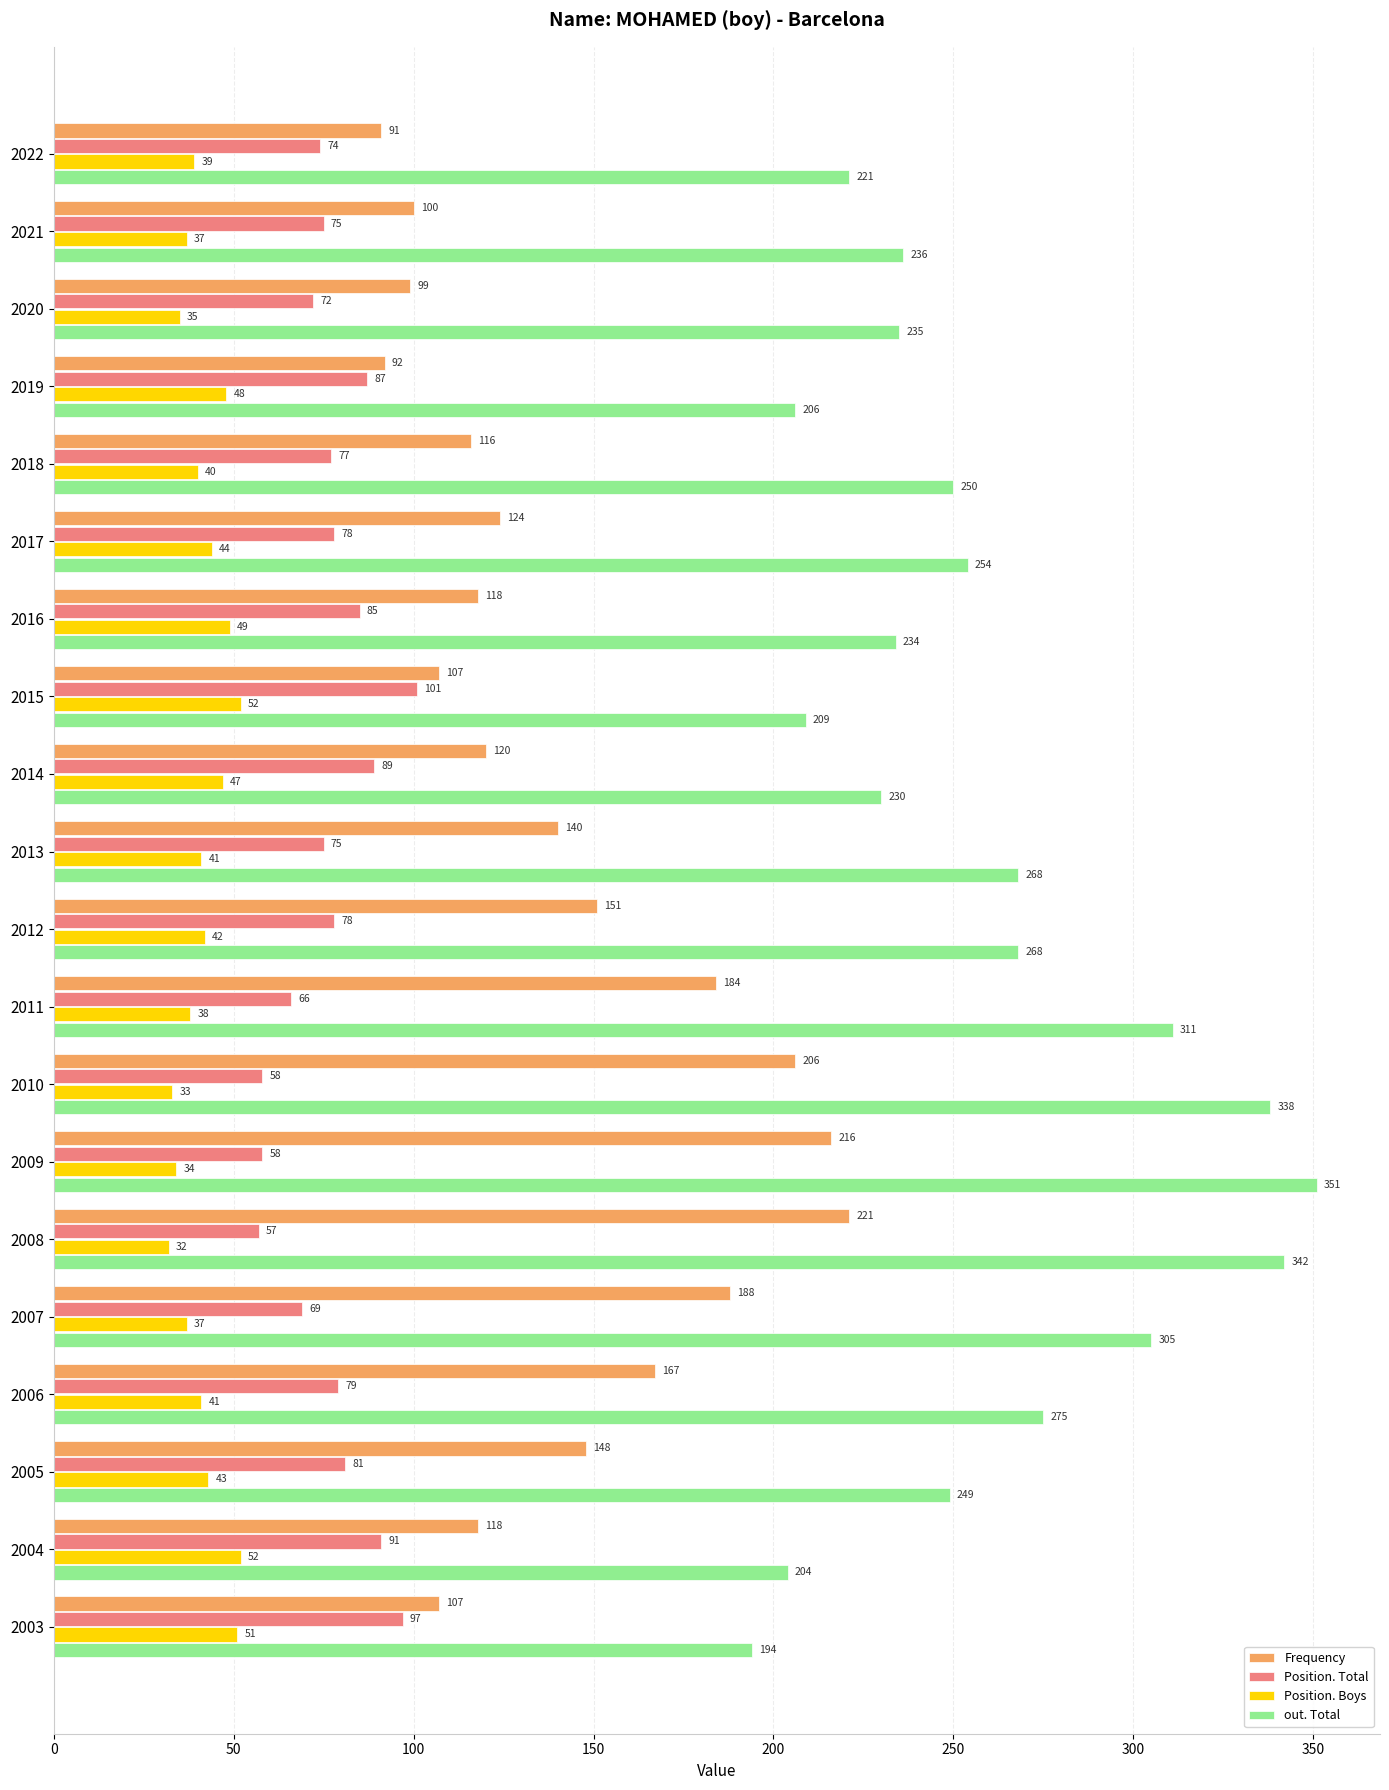

Between 2016 and 2010, which series saw the biggest shift?

out. Total